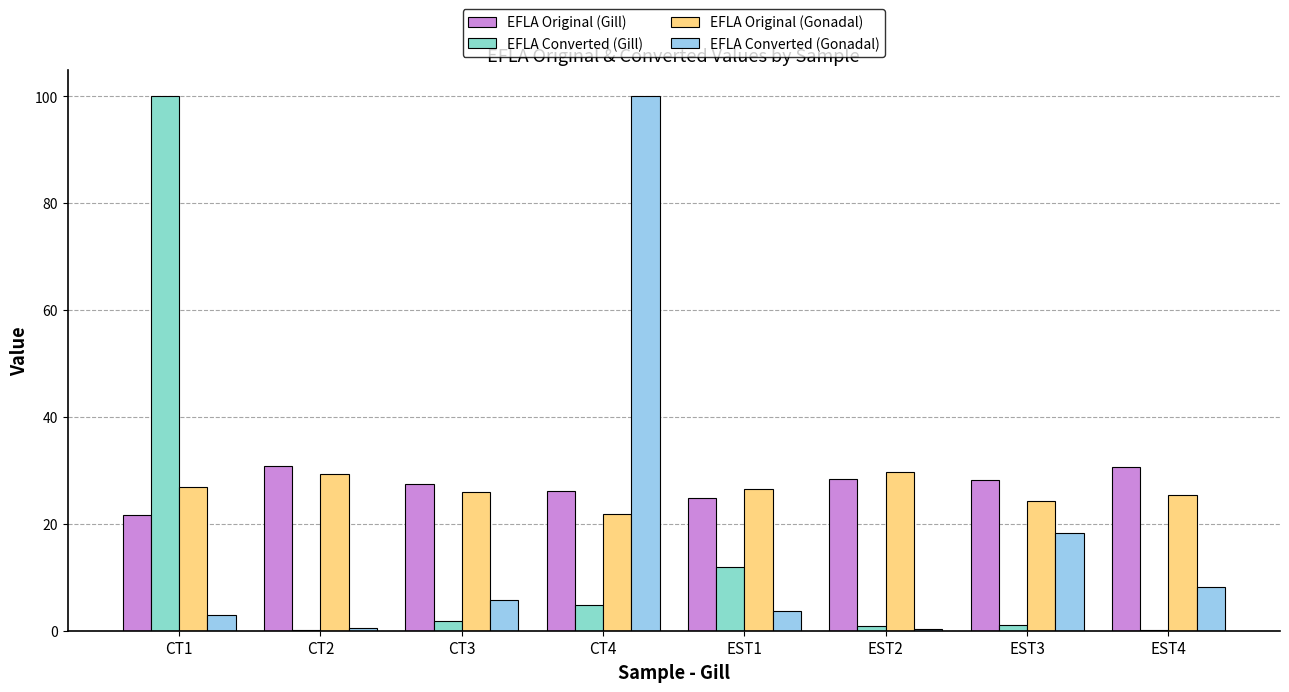

Which category has the highest value in the EFLA Converted (Gonadal) series?

CT4